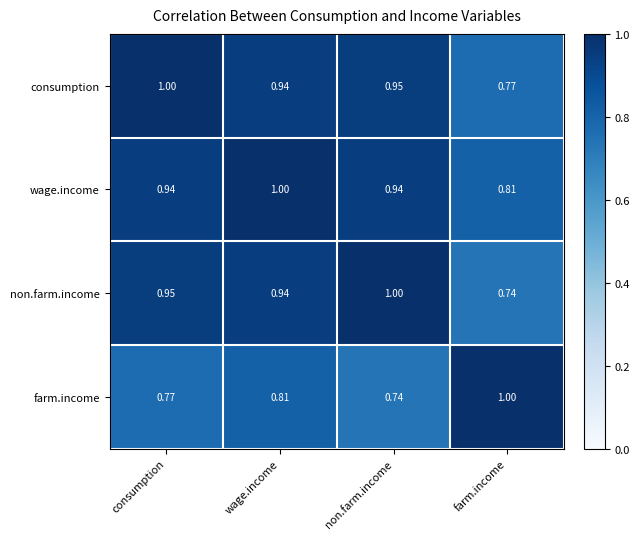

At which category is the sum across all series the highest?

wage.income